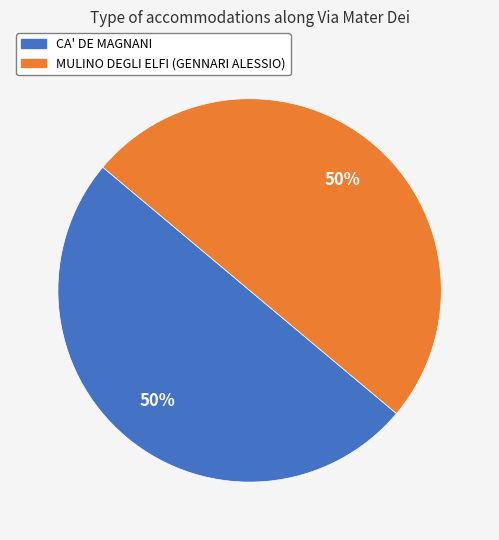

What is the ratio of the value at MULINO DEGLI ELFI (GENNARI ALESSIO) to the value at CA' DE MAGNANI?

1.0